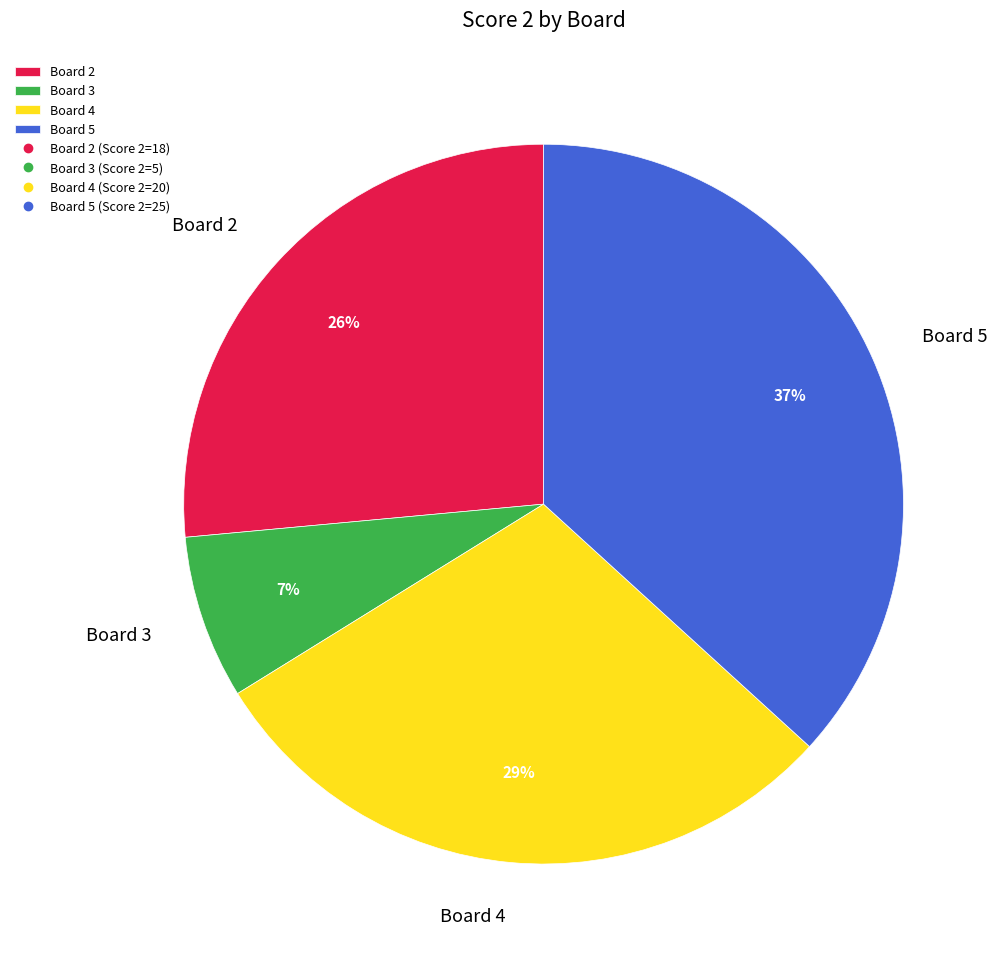

Count the number of slices in the pie.

4